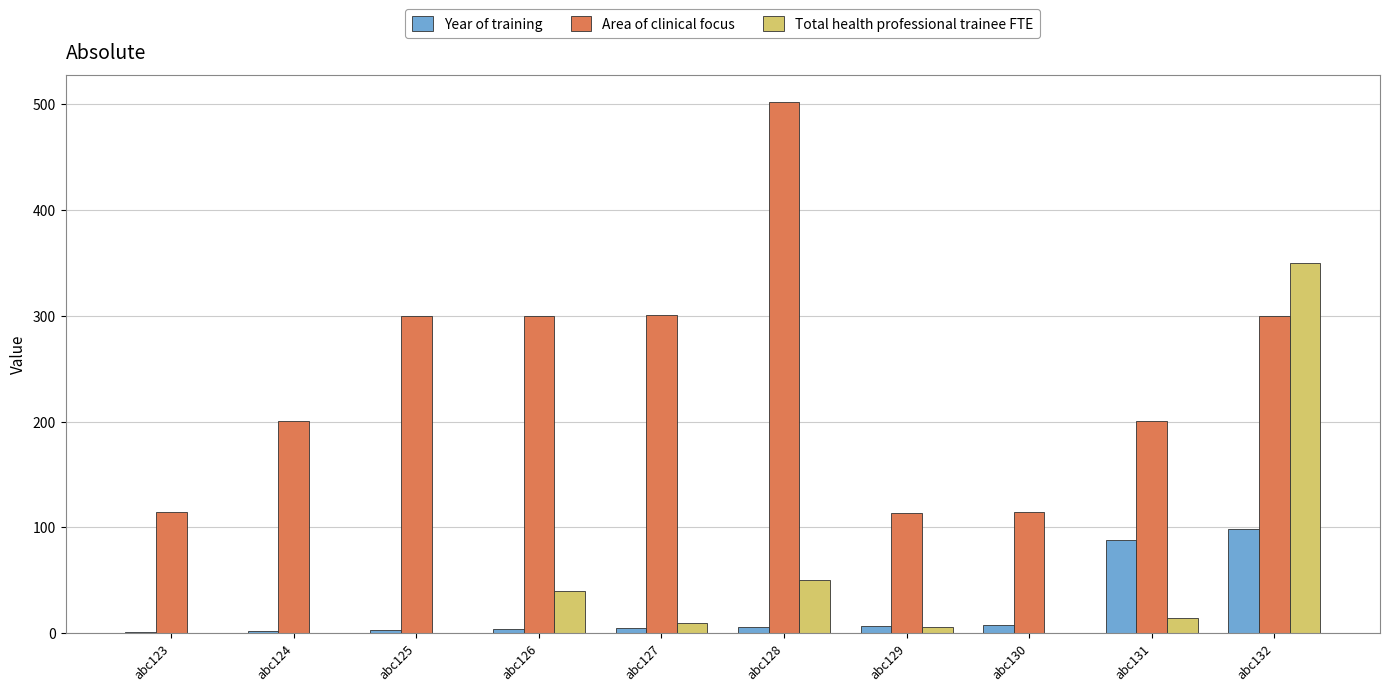

Between abc128 and abc132, which series saw the biggest shift?

Total health professional trainee FTE